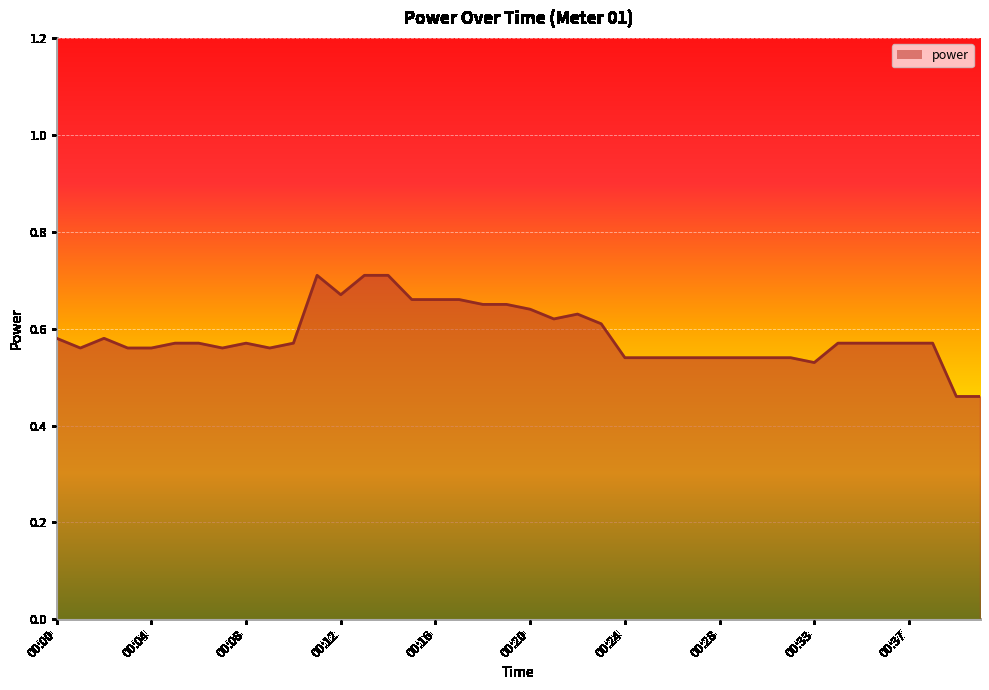

Reading left to right, what are all the values shown in this chart?

00:00=0.6	00:01=0.6	00:02=0.6	00:03=0.6	00:04=0.6	00:05=0.6	00:06=0.6	00:07=0.6	00:08=0.6	00:09=0.6	00:10=0.6	00:11=0.7	00:12=0.7	00:13=0.7	00:14=0.7	00:15=0.7	00:16=0.7	00:17=0.7	00:18=0.7	00:19=0.7	00:20=0.6	00:21=0.6	00:22=0.6	00:23=0.6	00:24=0.5	00:25=0.5	00:26=0.5	00:27=0.5	00:28=0.5	00:29=0.5	00:30=0.5	00:31=0.5	00:33=0.5	00:34=0.6	00:35=0.6	00:36=0.6	00:37=0.6	00:38=0.6	00:39=0.5	00:40=0.5